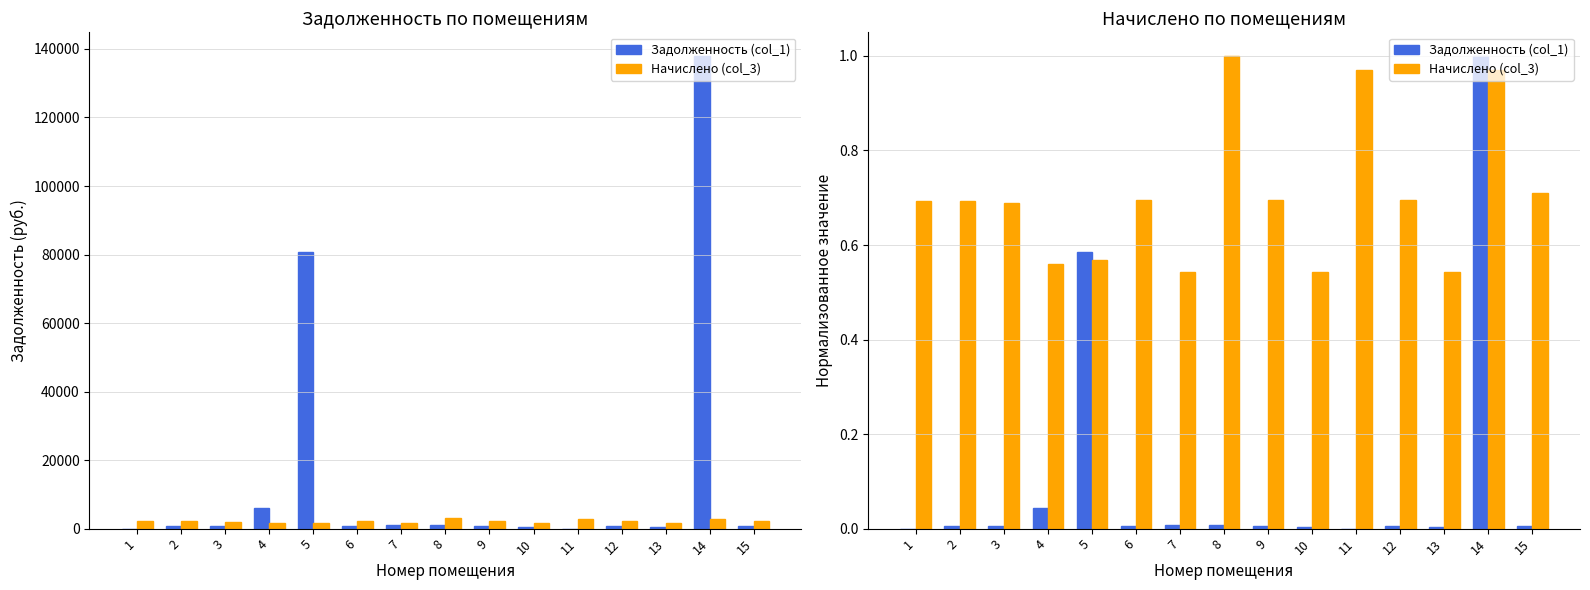

Rank the series by their average value, from lowest to highest.

Задолженность (col_1), Начислено (col_3)